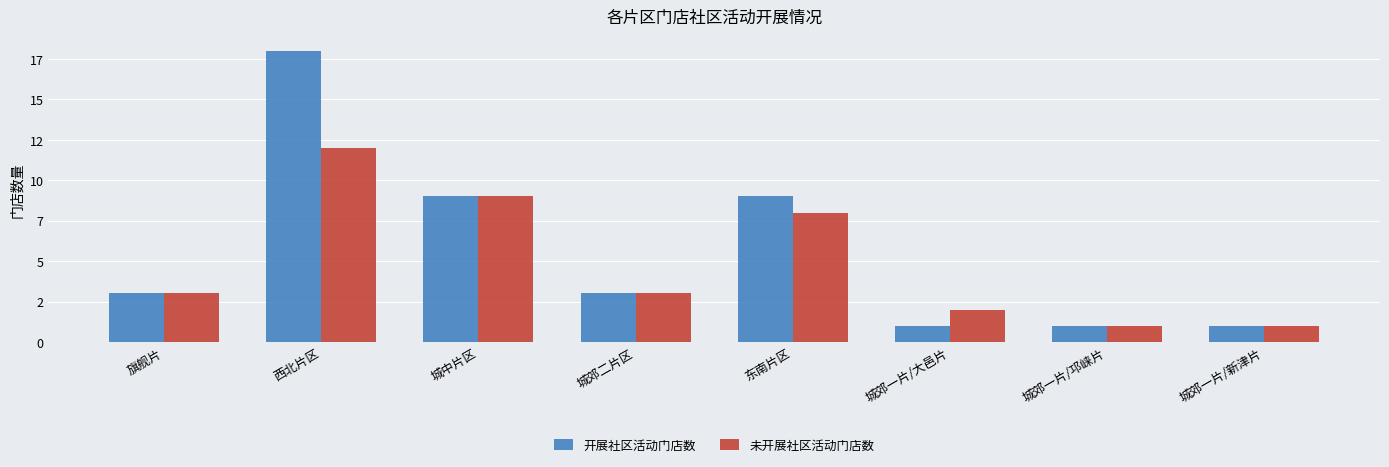

What is the value of the 开展社区活动门店数 bar at the 4th from the left?

3